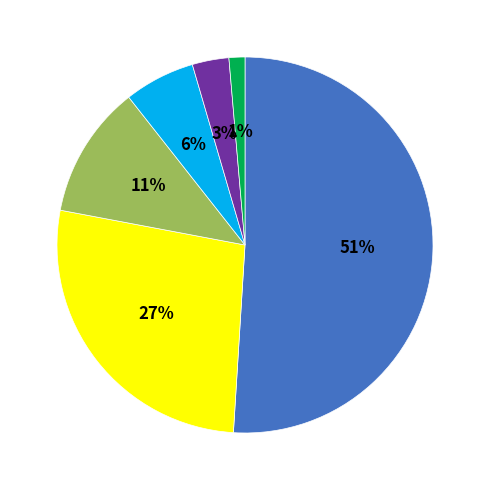

Does any single category account for the majority?

Yes